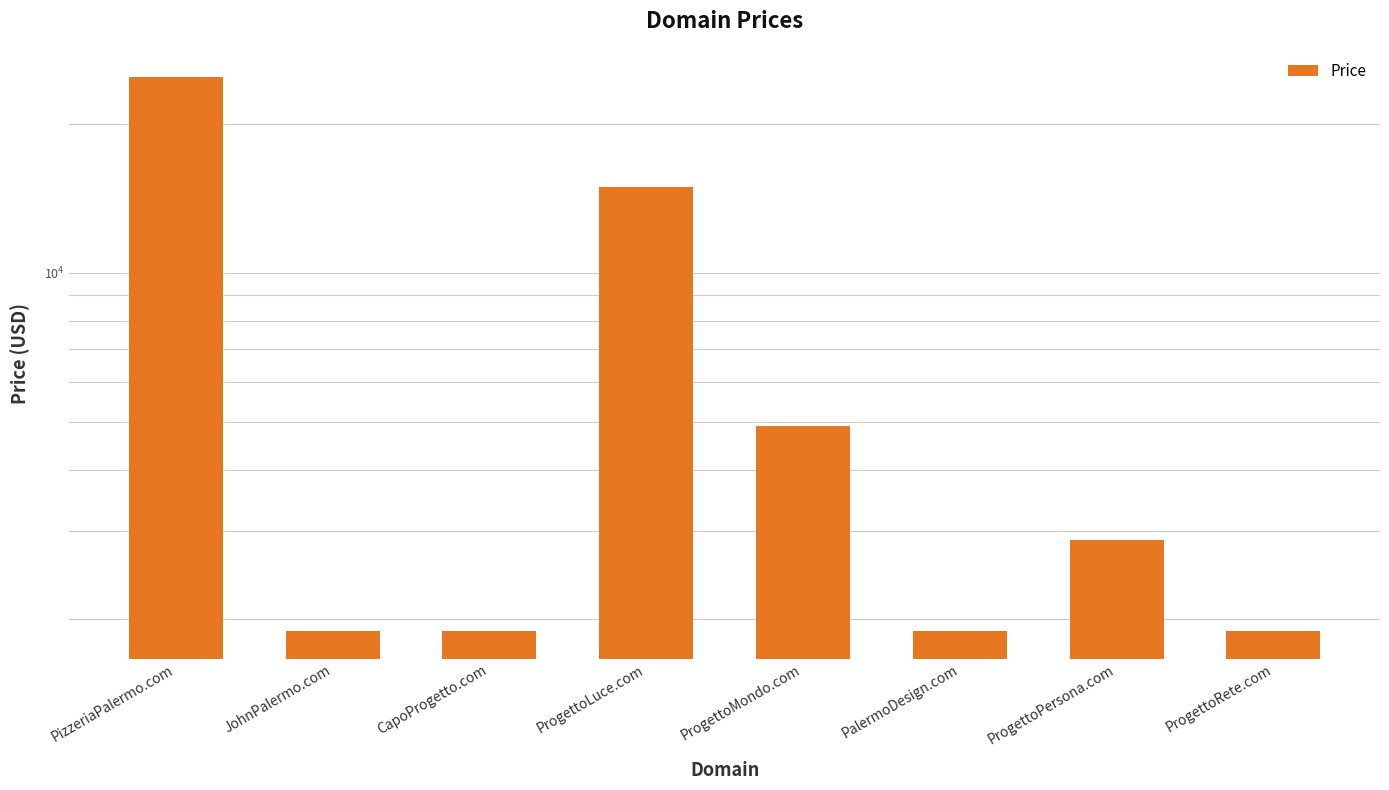

List the labels in order of value, largest first.

PizzeriaPalermo.com, ProgettoLuce.com, ProgettoMondo.com, ProgettoPersona.com, JohnPalermo.com, CapoProgetto.com, PalermoDesign.com, ProgettoRete.com